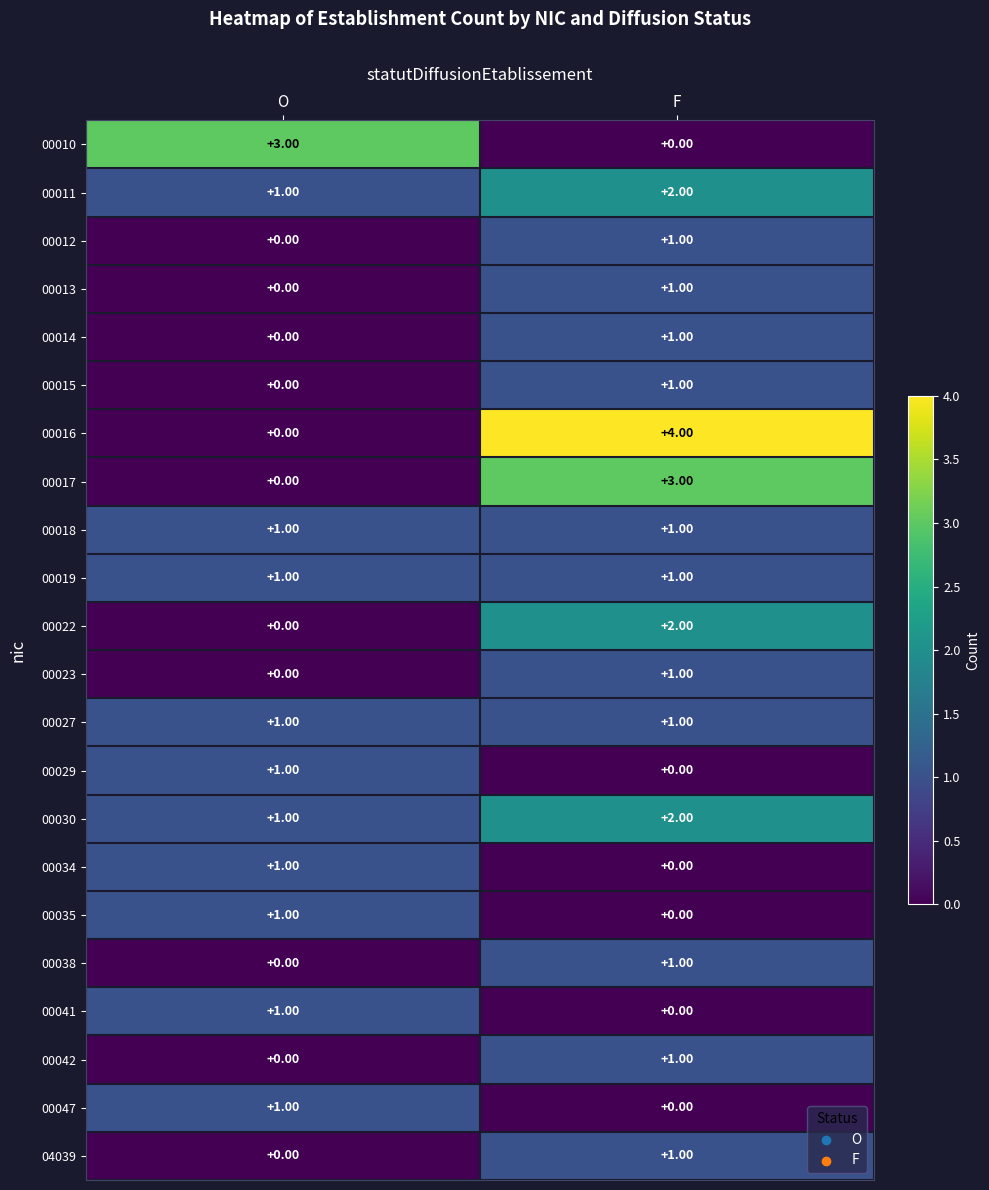

Where is 00011 nearest to the value 1?

O